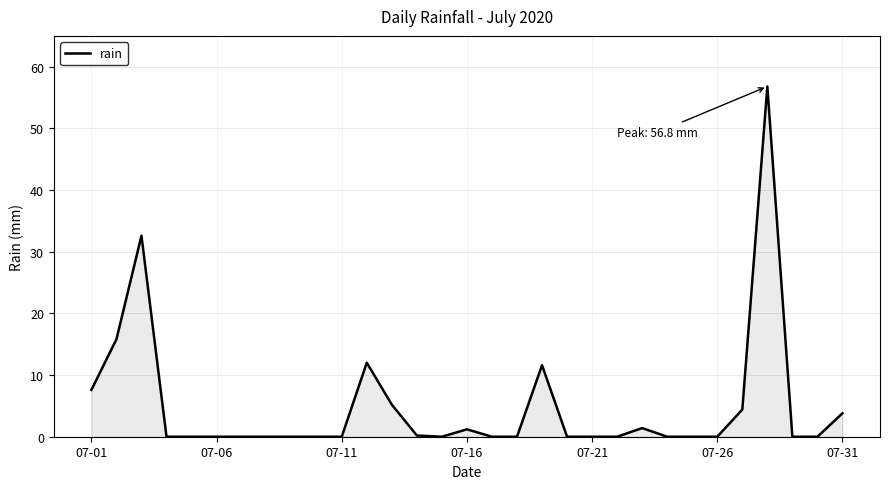

What is the greatest value displayed?

56.8